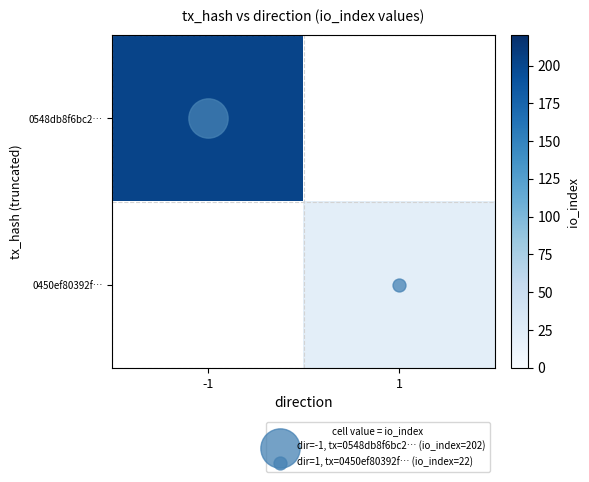

What is the maximum value shown in the chart?

202.0